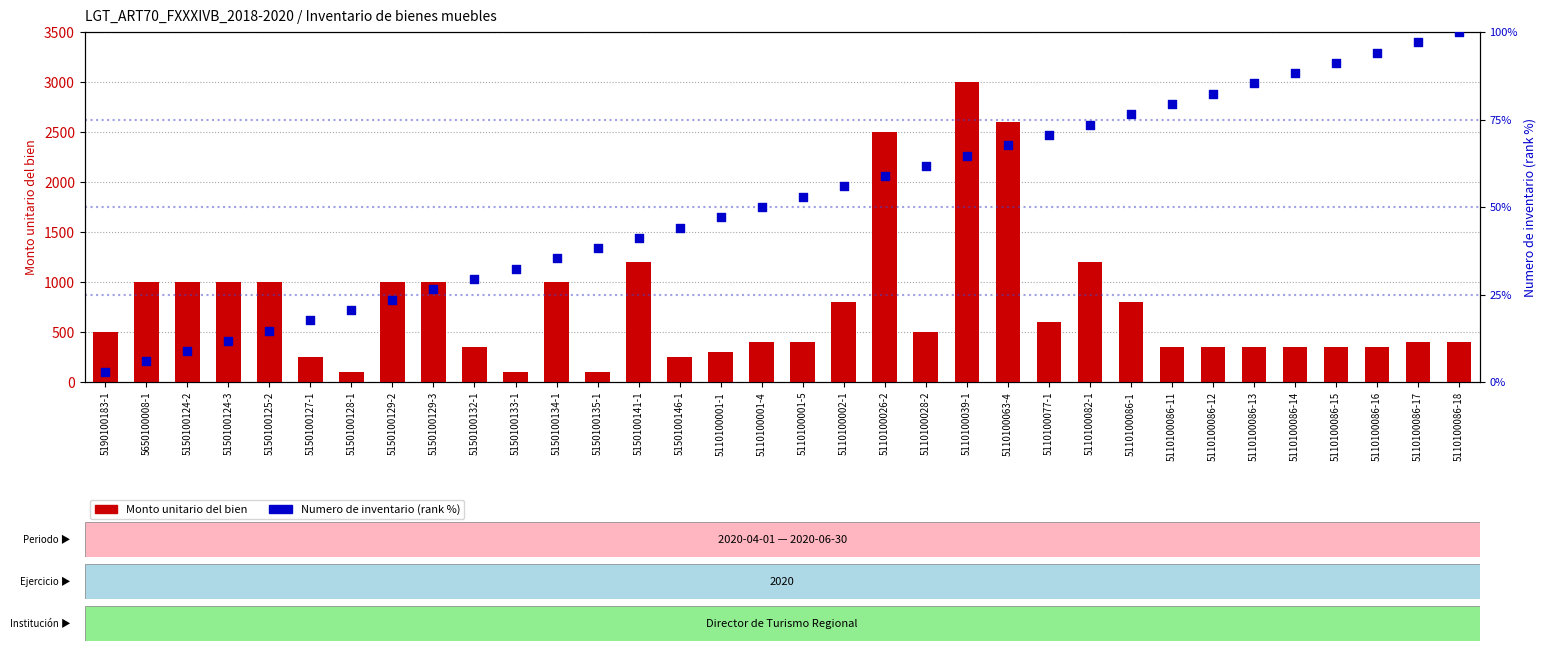

Which series has the largest total across all categories?

Monto unitario del bien